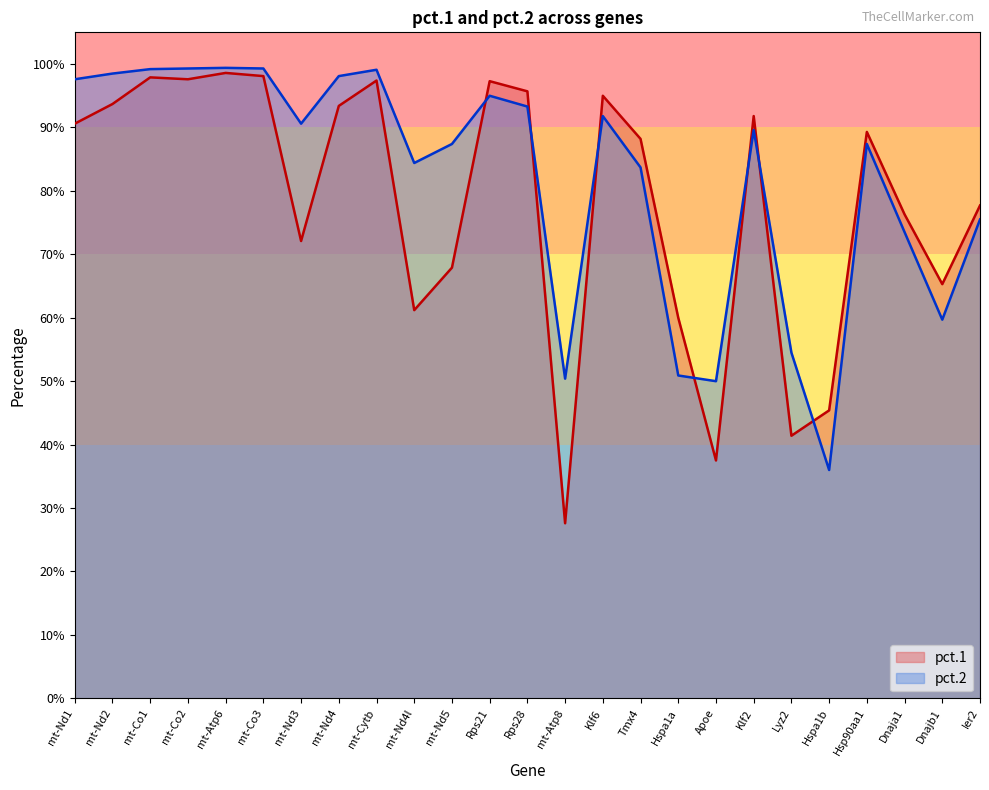

What is the sum of all pct.1 values?

19.6